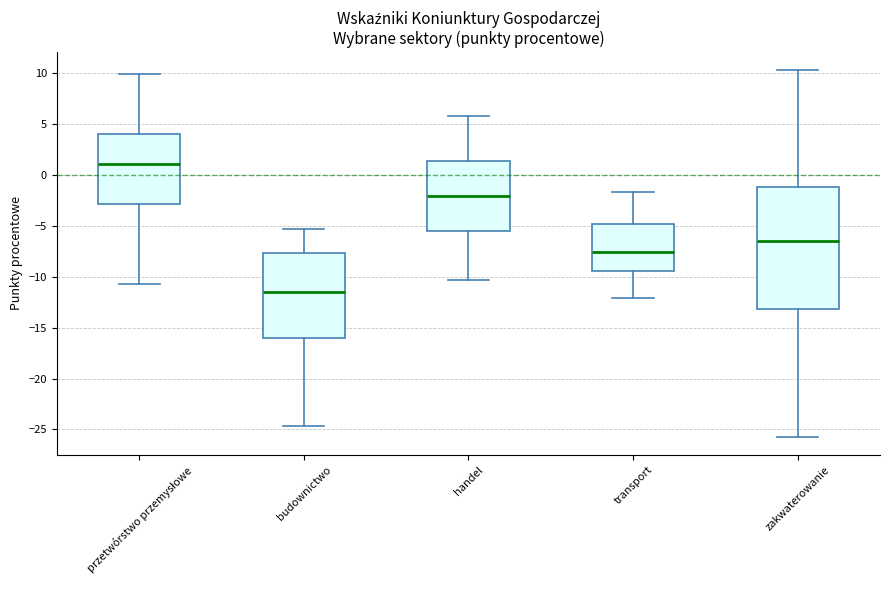

Which box has the lowest median line?

budownictwo